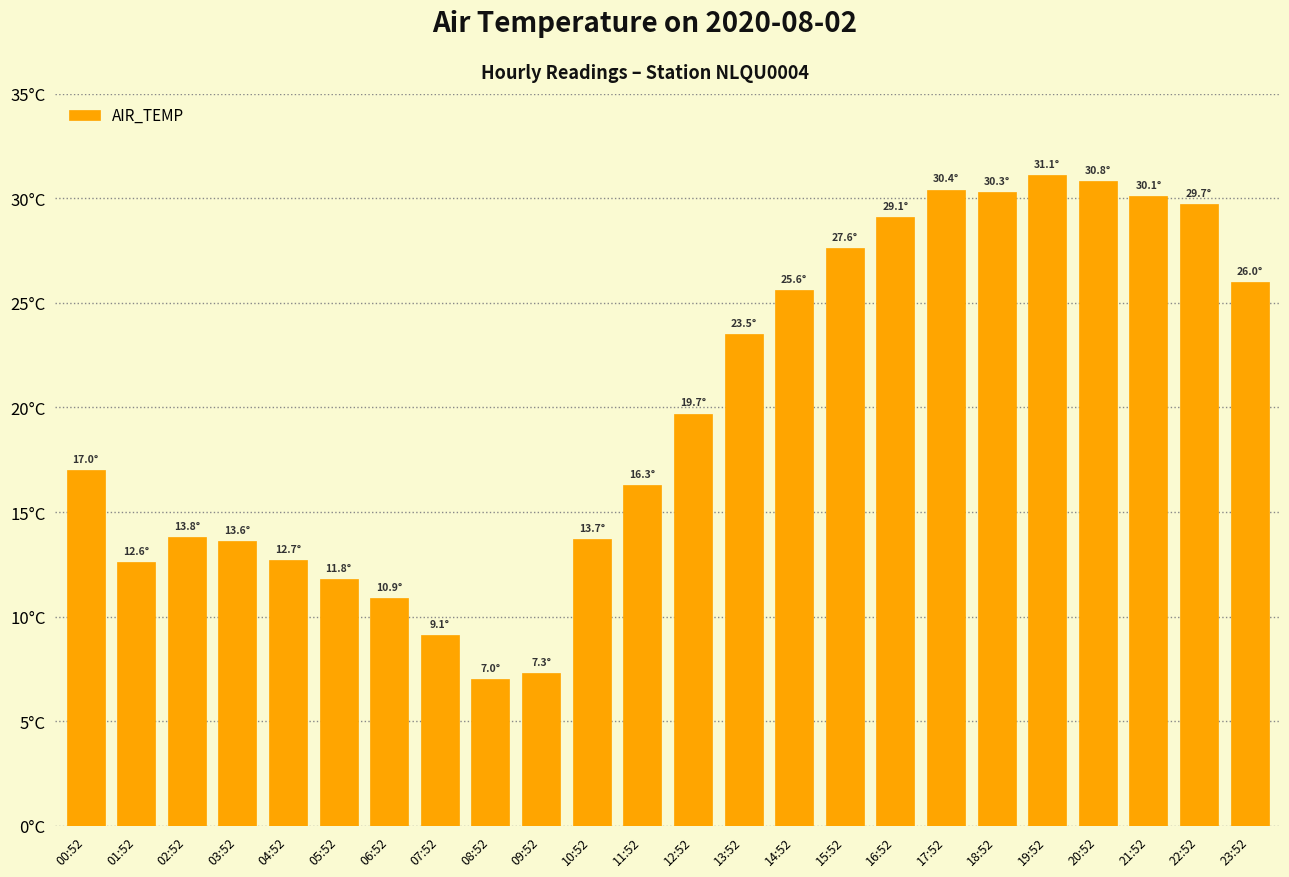

What is the label of the 5th bar from the right?

19:52